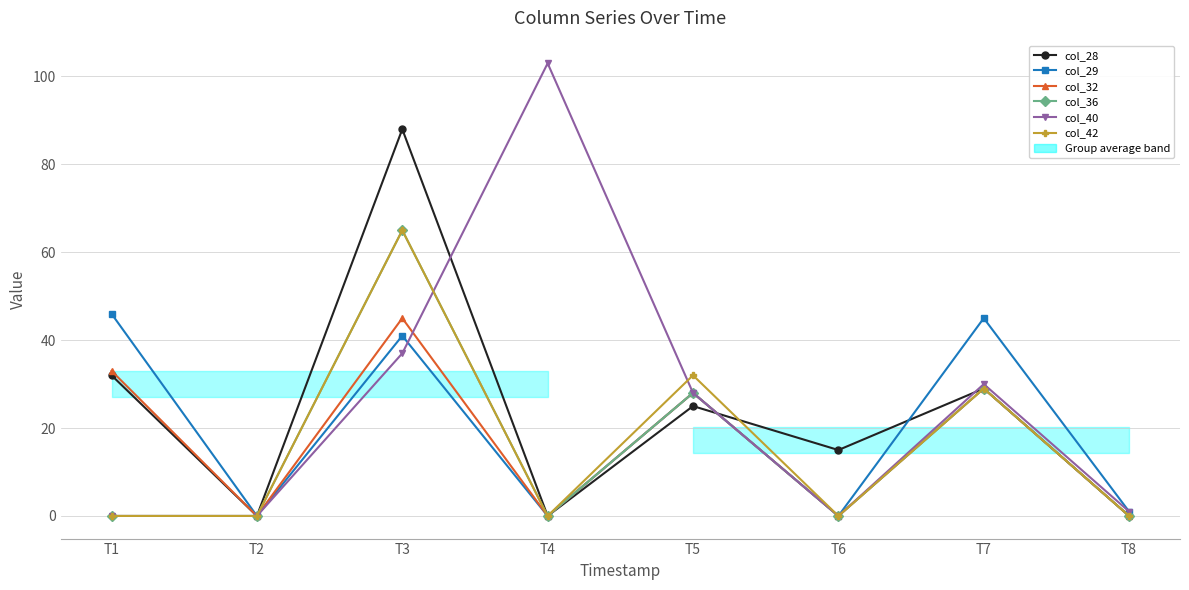

What is the greatest value displayed?

103